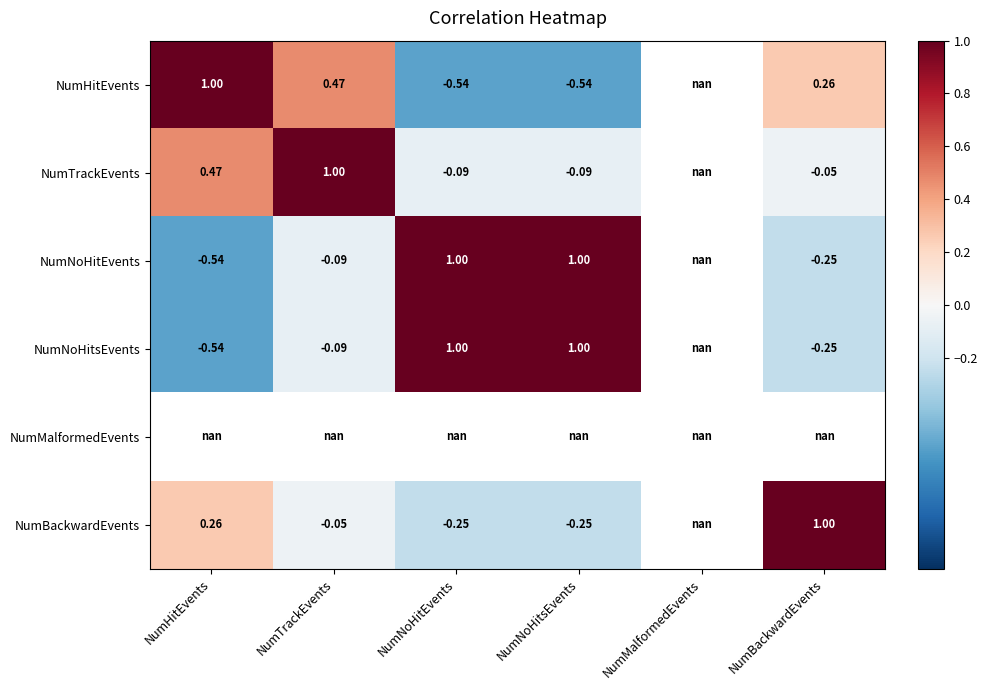

At how many categories does at least one series exceed 0?

5